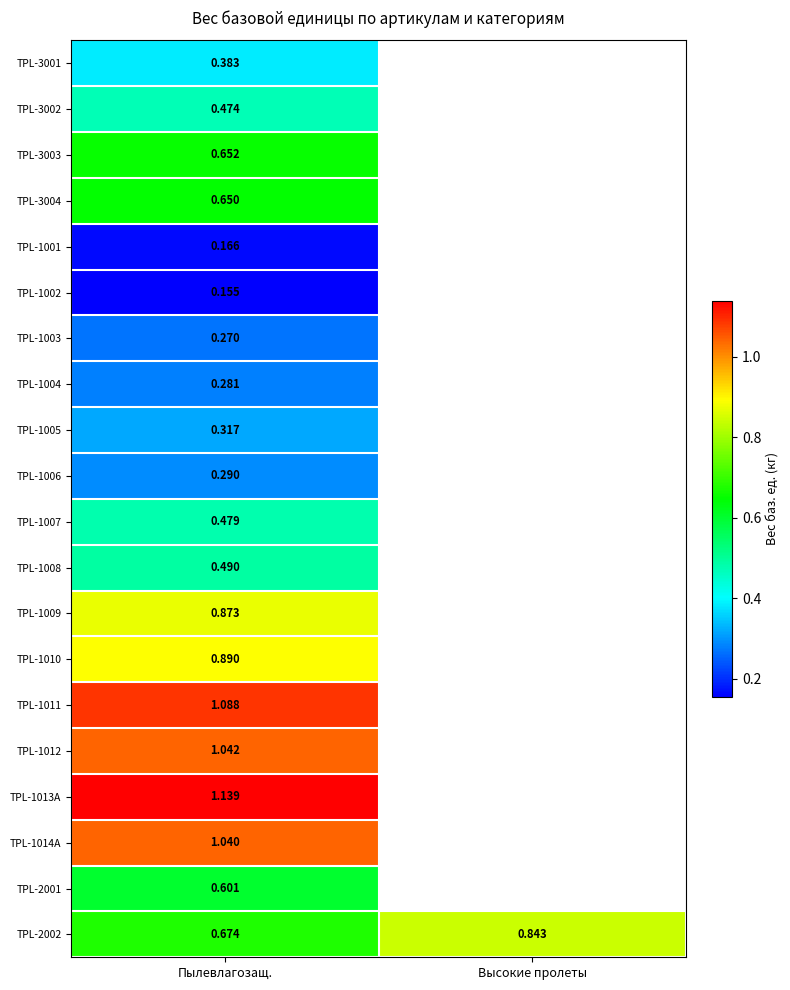

Which series has the largest total across all categories?

TPL-2002